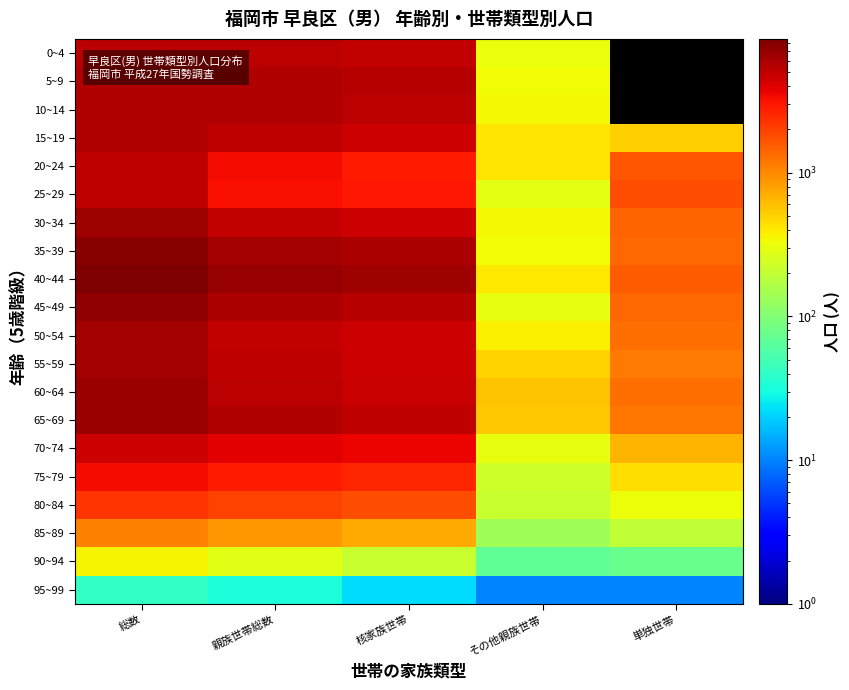

Where does the 35~39 series first go above 5907?

総数